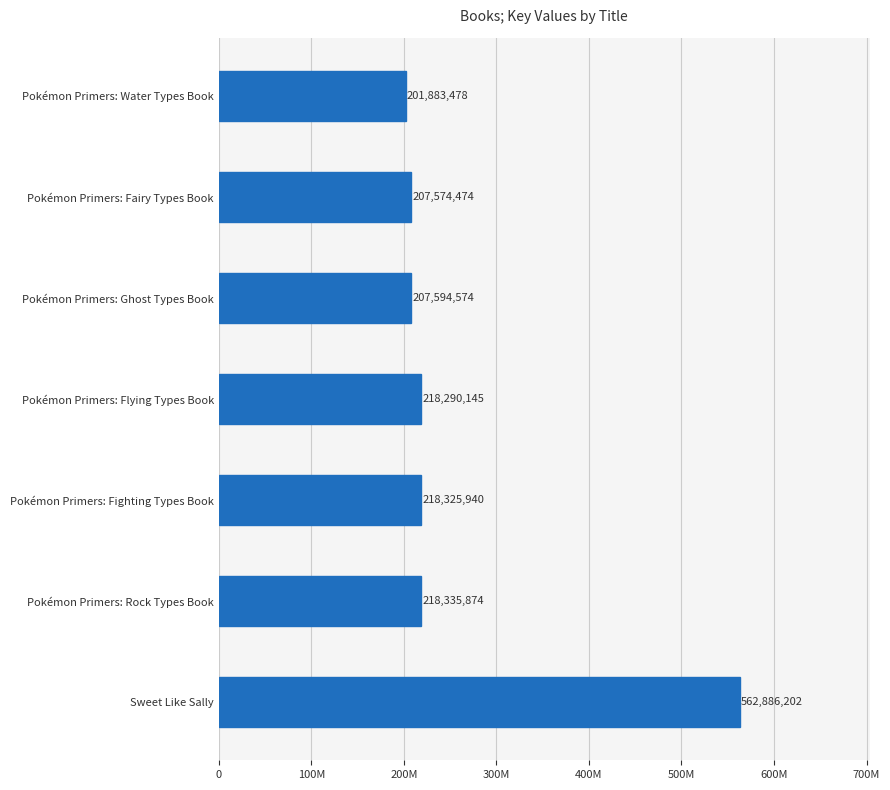

Rank the categories by value from lowest to highest.

Pokémon Primers: Water Types Book, Pokémon Primers: Fairy Types Book, Pokémon Primers: Ghost Types Book, Pokémon Primers: Flying Types Book, Pokémon Primers: Fighting Types Book, Pokémon Primers: Rock Types Book, Sweet Like Sally